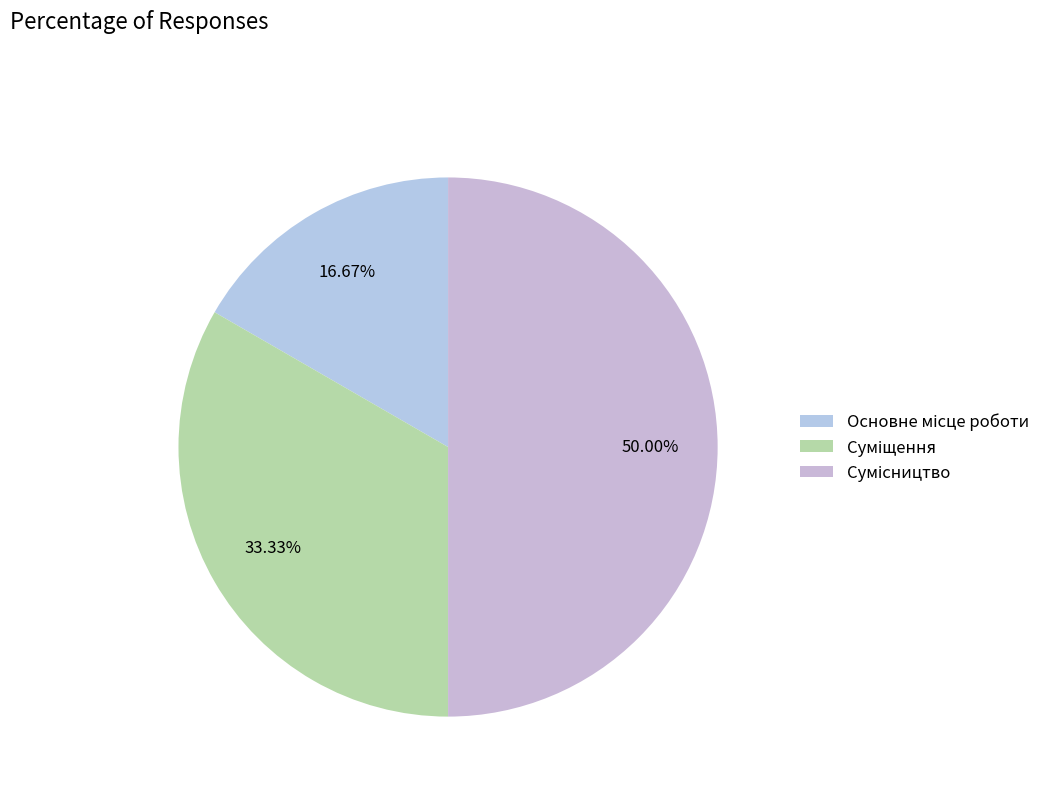

Count the number of slices in the pie.

3